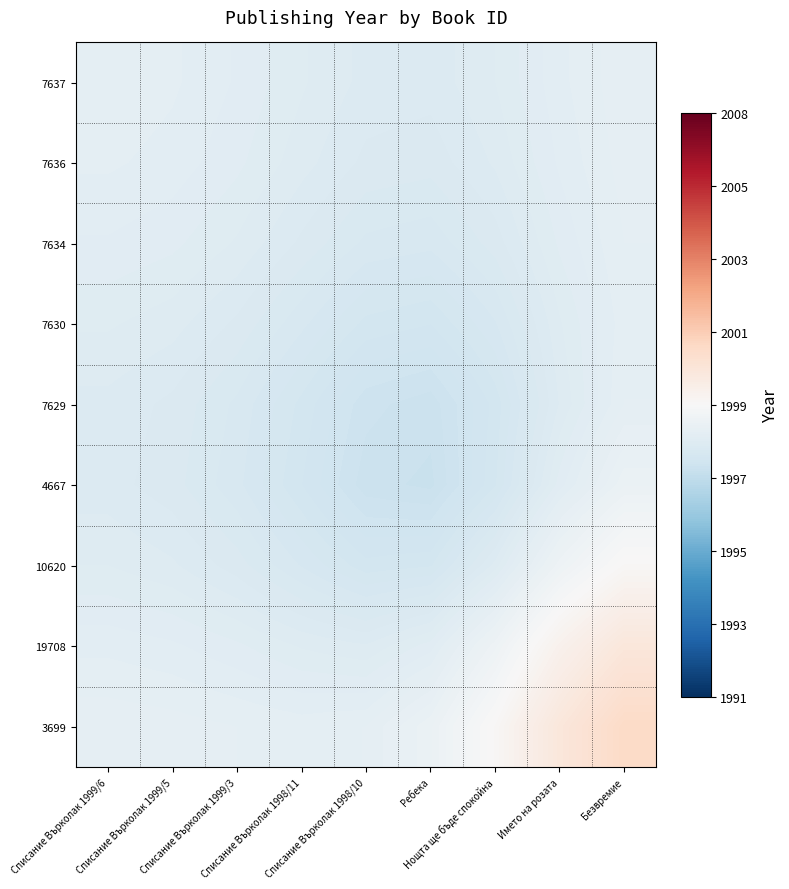

Reading left to right, list all the values displayed in this chart.

7637: Списание Върколак 1999/6=1998.7	Списание Върколак 1999/5=1998.6	Списание Върколак 1999/3=1998.6	Списание Върколак 1998/11=1998.4	Списание Върколак 1998/10=1998.3	Ребека=1998.3	Нощта ще бъде спокойна=1998.4	Името на розата=1998.6	Безвремие=1998.8
7636: Списание Върколак 1999/6=1998.6	Списание Върколак 1999/5=1998.6	Списание Върколак 1999/3=1998.5	Списание Върколак 1998/11=1998.4	Списание Върколак 1998/10=1998.3	Ребека=1998.3	Нощта ще бъде спокойна=1998.4	Името на розата=1998.6	Безвремие=1998.7
7634: Списание Върколак 1999/6=1998.6	Списание Върколак 1999/5=1998.5	Списание Върколак 1999/3=1998.4	Списание Върколак 1998/11=1998.3	Списание Върколак 1998/10=1998.2	Ребека=1998.1	Нощта ще бъде спокойна=1998.3	Името на розата=1998.5	Безвремие=1998.7
7630: Списание Върколак 1999/6=1998.4	Списание Върколак 1999/5=1998.4	Списание Върколак 1999/3=1998.3	Списание Върколак 1998/11=1998.1	Списание Върколак 1998/10=1998.0	Ребека=1997.9	Нощта ще бъде спокойна=1998.1	Името на розата=1998.4	Безвремие=1998.7
7629: Списание Върколак 1999/6=1998.3	Списание Върколак 1999/5=1998.3	Списание Върколак 1999/3=1998.2	Списание Върколак 1998/11=1998.0	Списание Върколак 1998/10=1997.7	Ребека=1997.7	Нощта ще бъде спокойна=1997.9	Името на розата=1998.4	Безвремие=1998.7
4667: Списание Върколак 1999/6=1998.3	Списание Върколак 1999/5=1998.3	Списание Върколак 1999/3=1998.1	Списание Върколак 1998/11=1997.9	Списание Върколак 1998/10=1997.7	Ребека=1997.6	Нощта ще бъде спокойна=1998.0	Името на розата=1998.5	Безвремие=1999.0
10620: Списание Върколак 1999/6=1998.4	Списание Върколак 1999/5=1998.4	Списание Върколак 1999/3=1998.3	Списание Върколак 1998/11=1998.1	Списание Върколак 1998/10=1997.9	Ребека=1998.0	Нощта ще бъде спокойна=1998.4	Името на розата=1999.1	Безвремие=1999.6
19708: Списание Върколак 1999/6=1998.6	Списание Върколак 1999/5=1998.6	Списание Върколак 1999/3=1998.5	Списание Върколак 1998/11=1998.4	Списание Върколак 1998/10=1998.4	Ребека=1998.5	Нощта ще бъде спокойна=1999.1	Името на розата=1999.9	Безвремие=2000.5
3699: Списание Върколак 1999/6=1998.8	Списание Върколак 1999/5=1998.7	Списание Върколак 1999/3=1998.7	Списание Върколак 1998/11=1998.7	Списание Върколак 1998/10=1998.7	Ребека=1999.0	Нощта ще бъде спокойна=1999.6	Името на розата=2000.5	Безвремие=2001.1